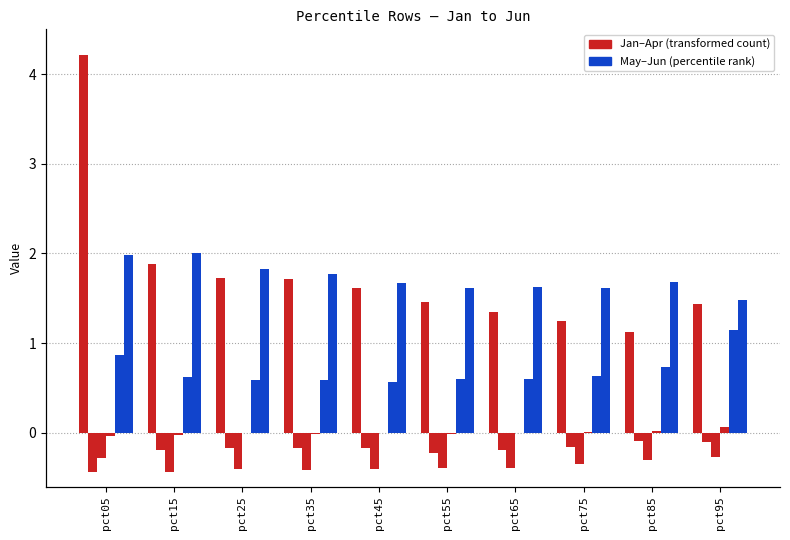

The value of Jun at pct05 is 3.4. True or false?

False